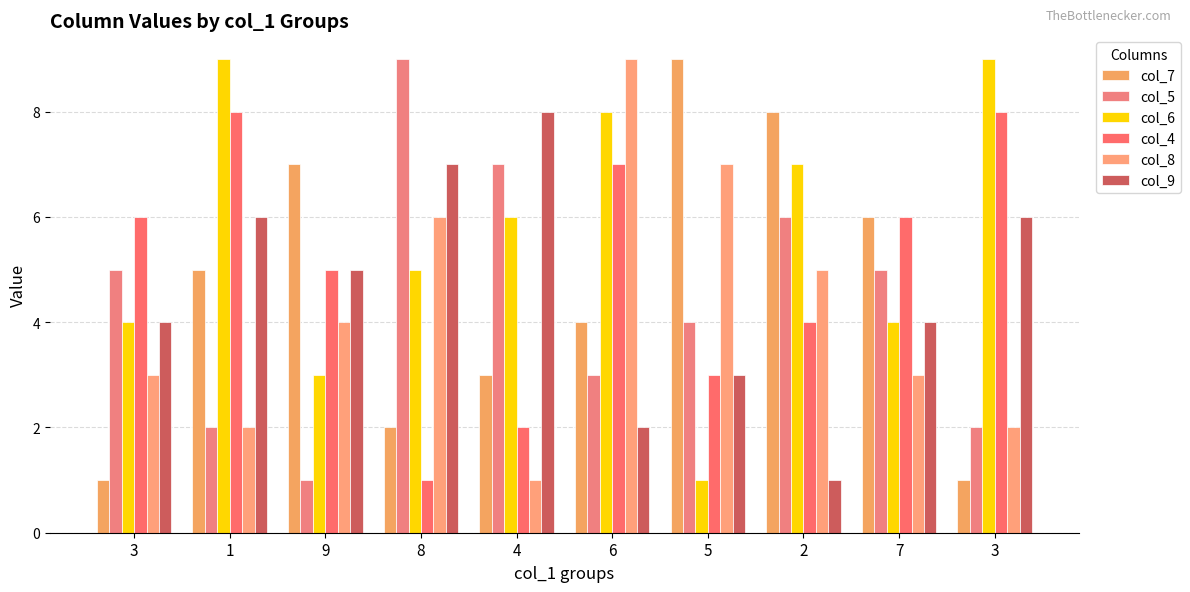

The value of col_4 at 3 is 6. True or false?

True